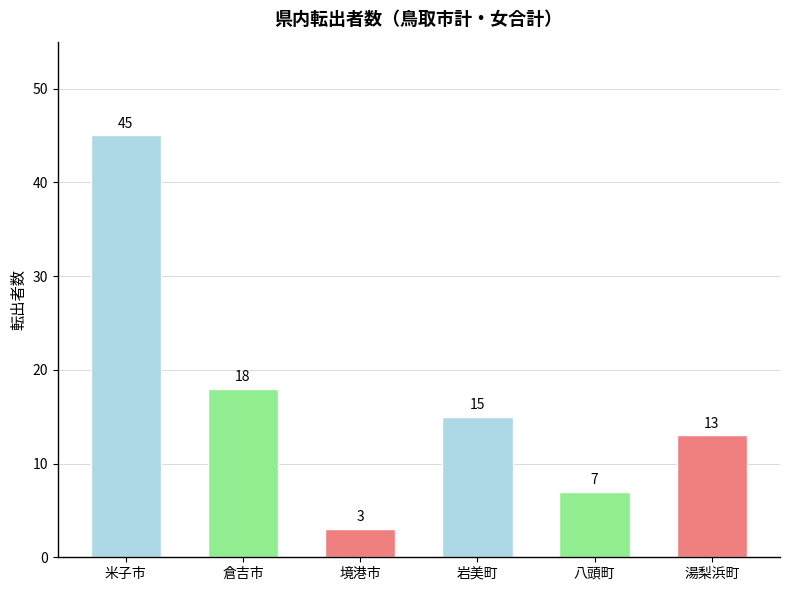

List the labels in order of value, smallest first.

境港市, 八頭町, 湯梨浜町, 岩美町, 倉吉市, 米子市